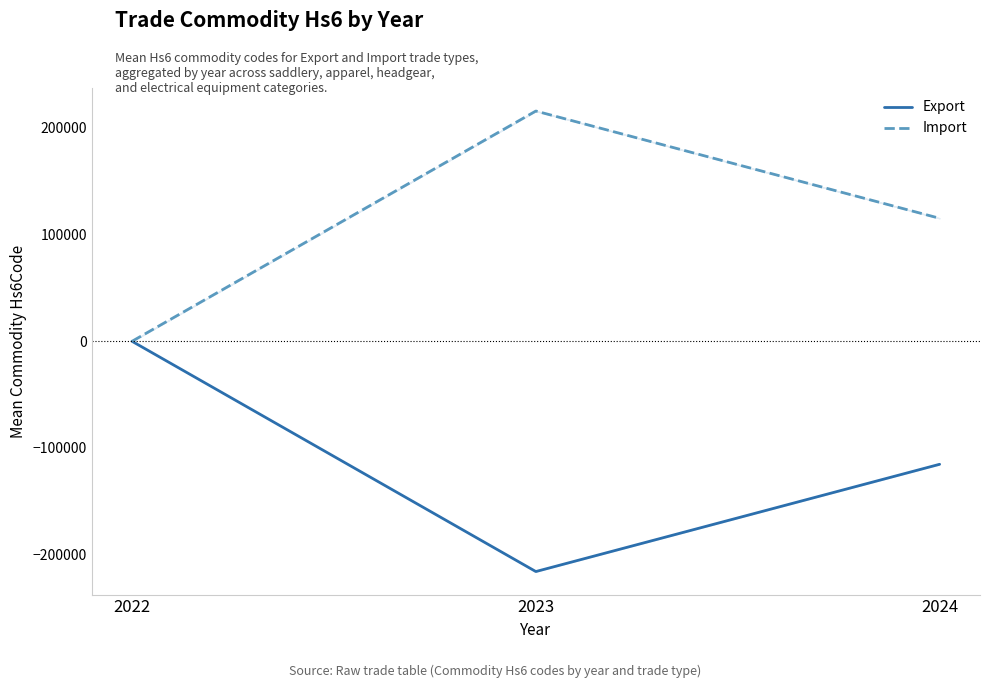

What is the lowest value of the Export series?

-215855